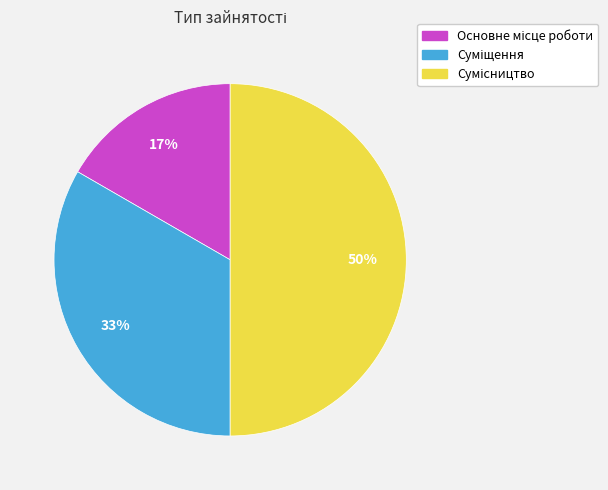

To the nearest percent, what is the average slice percentage?

33%